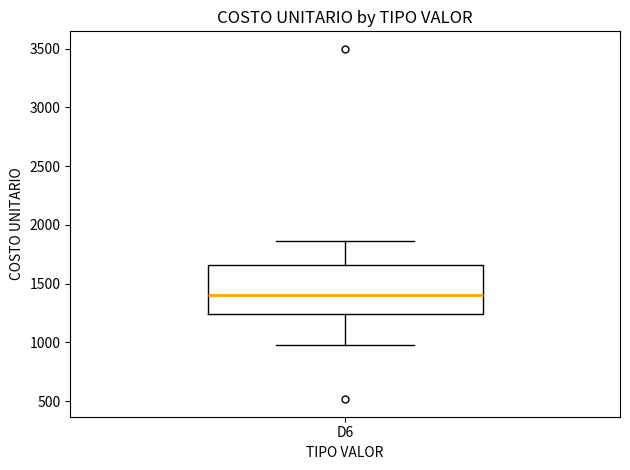

Read this box plot against the y-axis: the position of the median line, the range covered by the box, and the ends of both whiskers. The values are not printed on the chart, so give them approximately, as read against the axis.

median 1400, box 1250 to 1650, whiskers 1000 to 1850